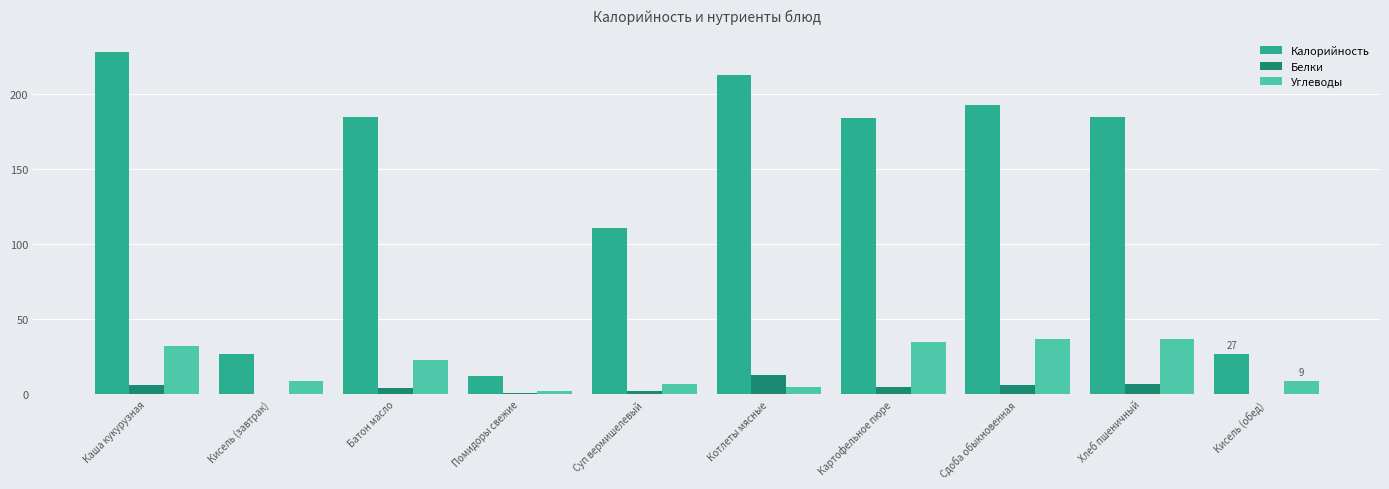

What are all the series names shown in the legend?

Калорийность, Белки, Углеводы